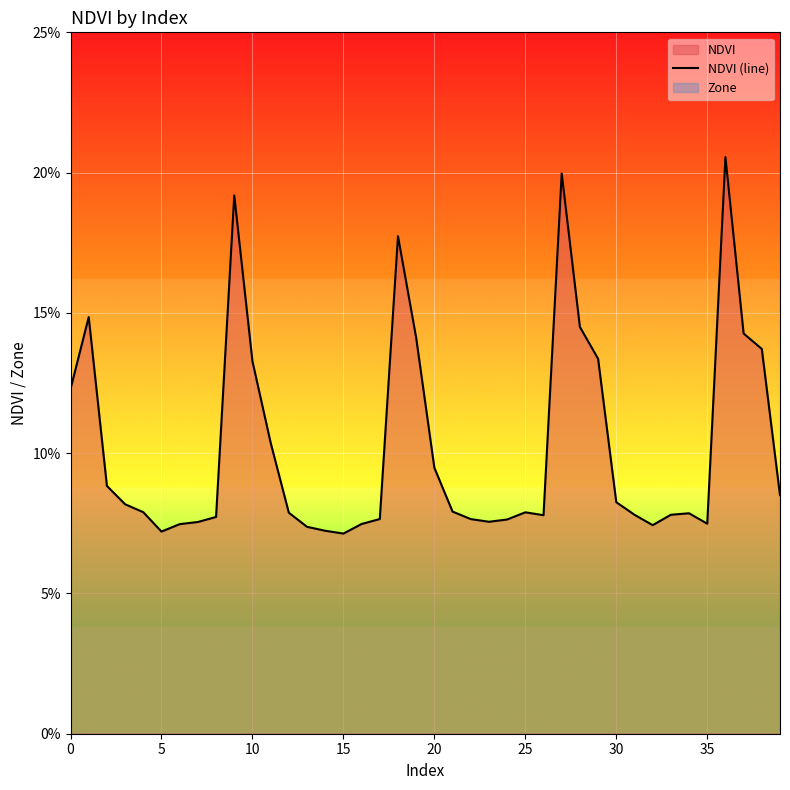

How many lines are shown in the chart?

1